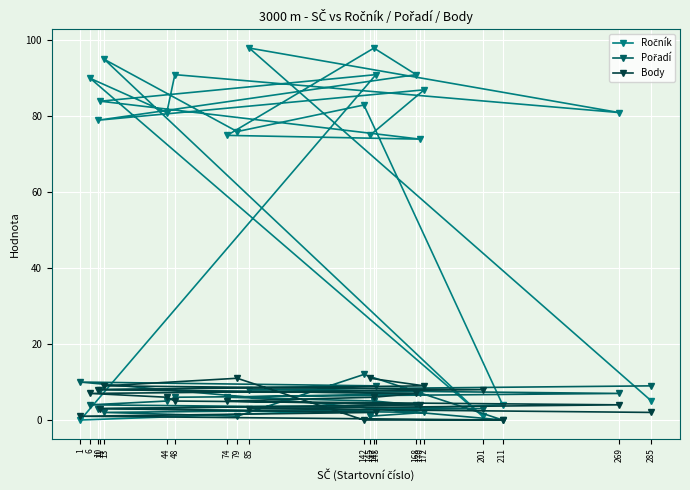

At how many categories does at least one series exceed 78?

13